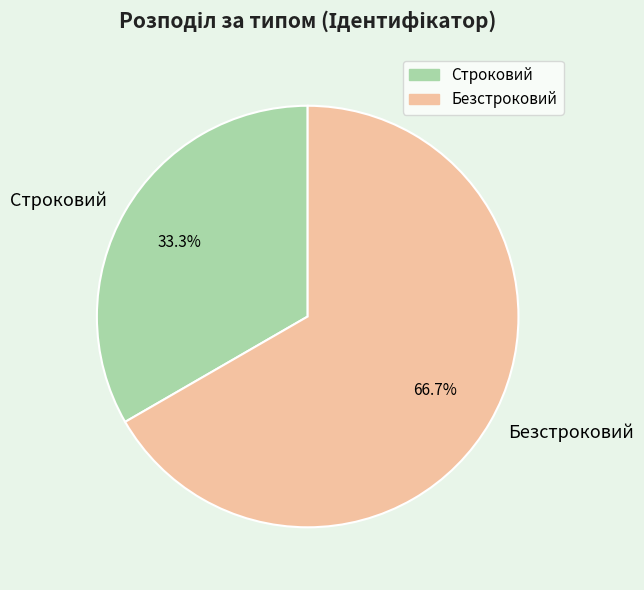

Which slice represents more than half of the pie?

Безстроковий